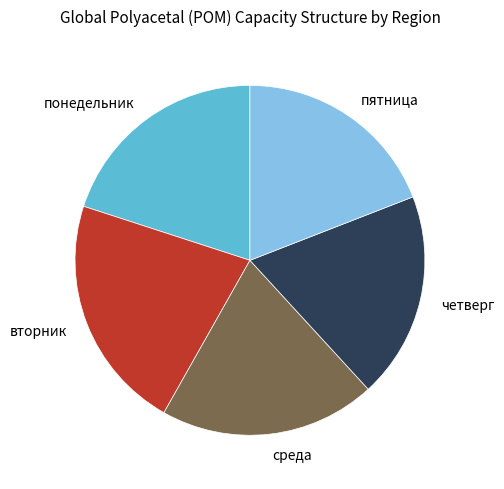

Do понедельник and четверг together represent more than half of the pie?

No